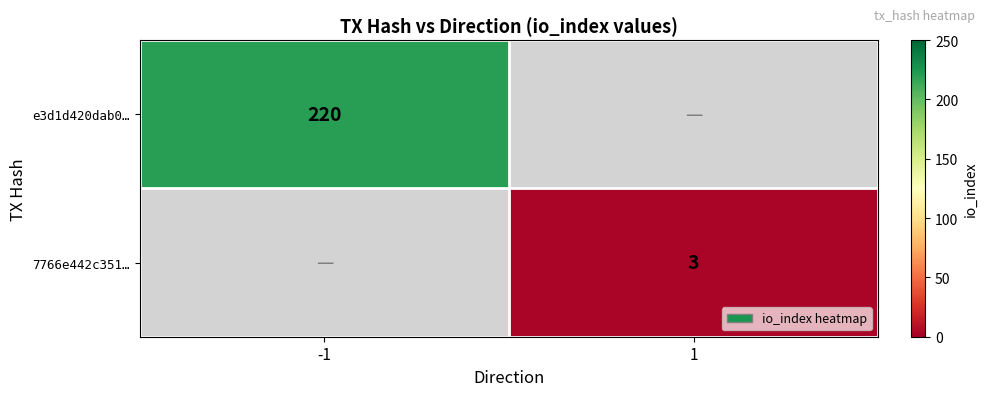

Is the value of e3d1d420dab0… at -1 greater than the value of 7766e442c351… at 1?

Yes